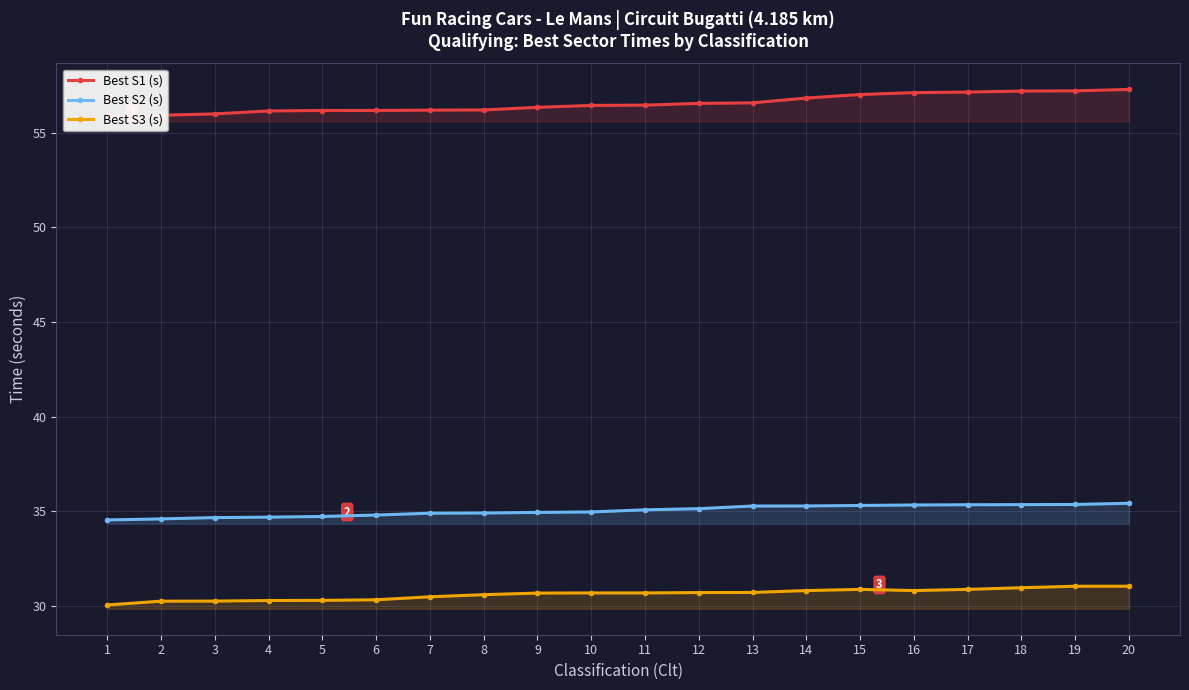

What is the difference between the maximum and second lowest values in the Best S2 (s) series?

0.8